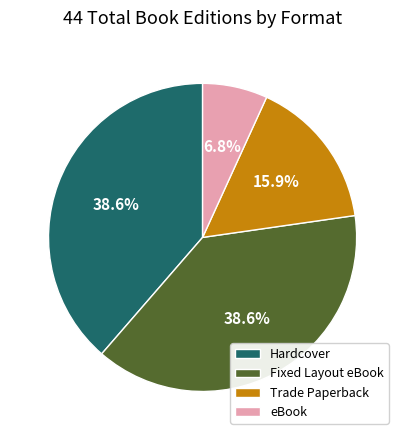

Is there any slice that represents more than half of the pie?

No